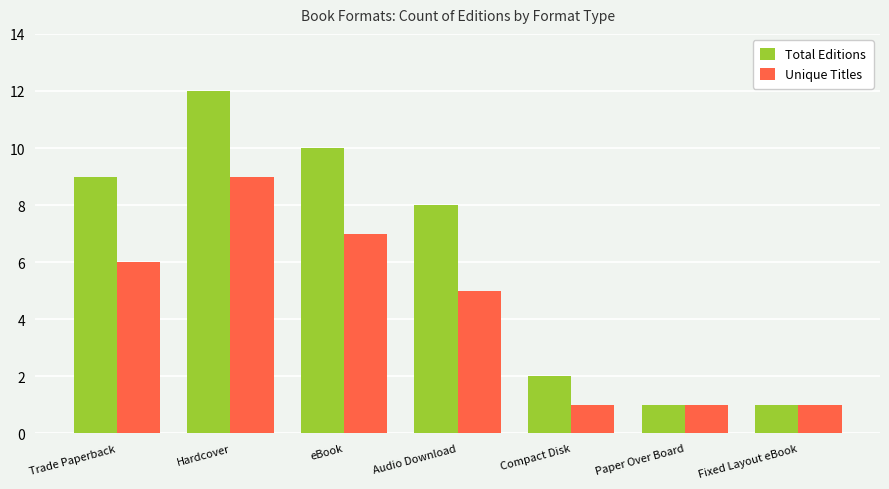

How many bars are there in each group?

2